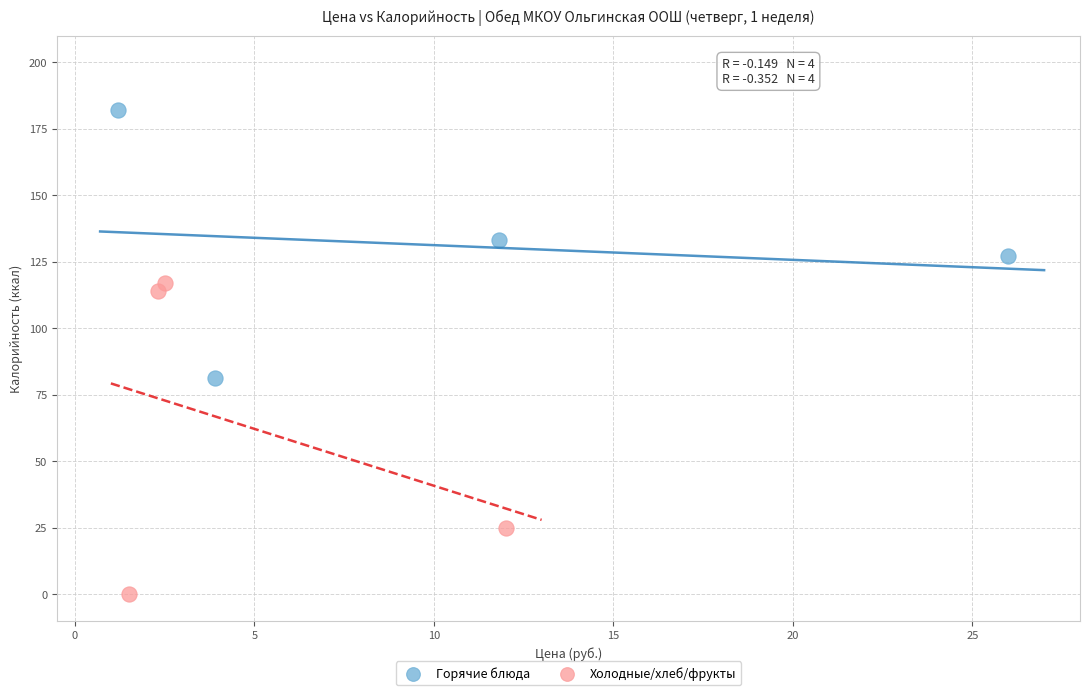

Which series contains the lowest Y value?

Холодные/хлеб/фрукты